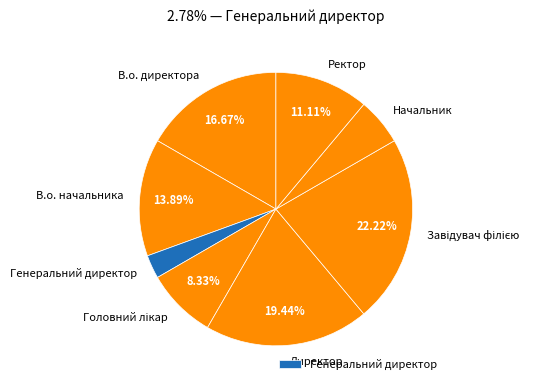

Is there a majority slice in this chart?

No